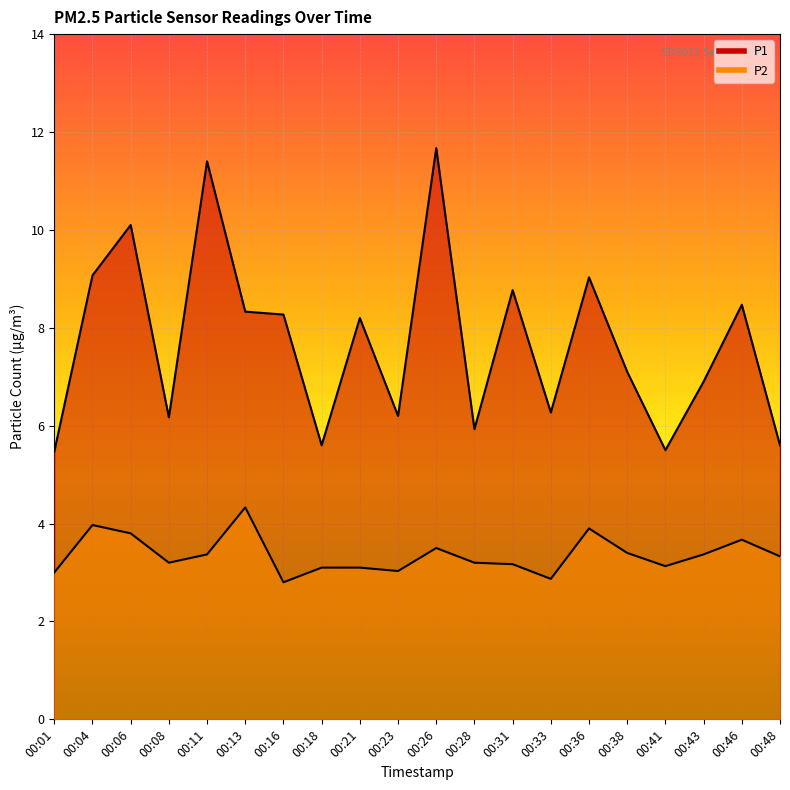

What is the sum of all P1 values?

154.1